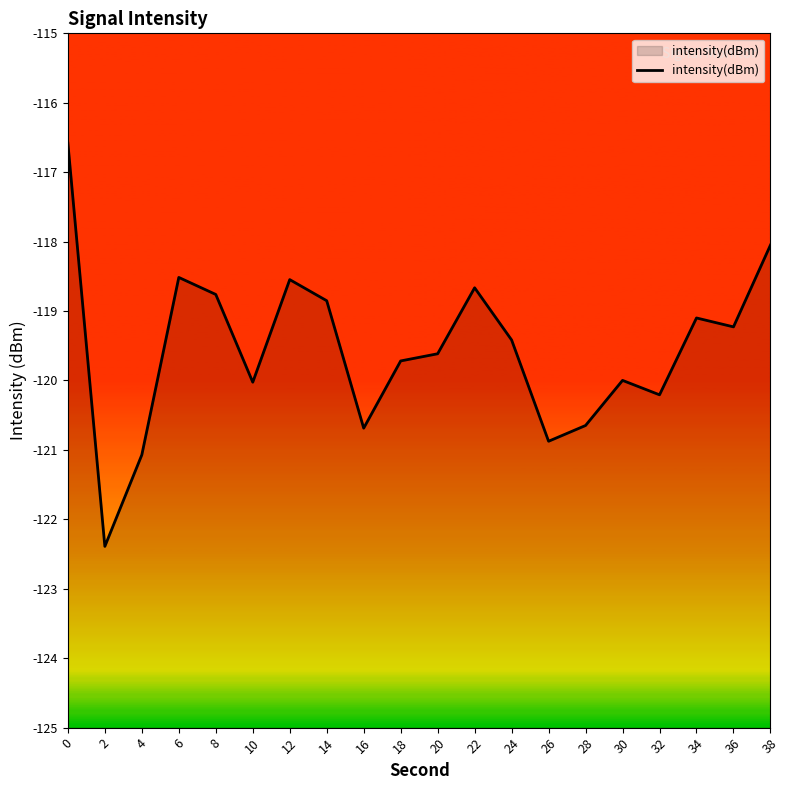

True or false: the data shows -156.8 at 38.

False